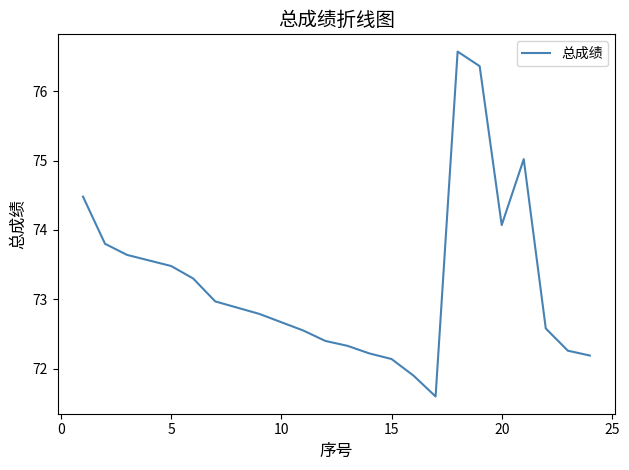

What is the difference between the maximum and minimum values?

5.0